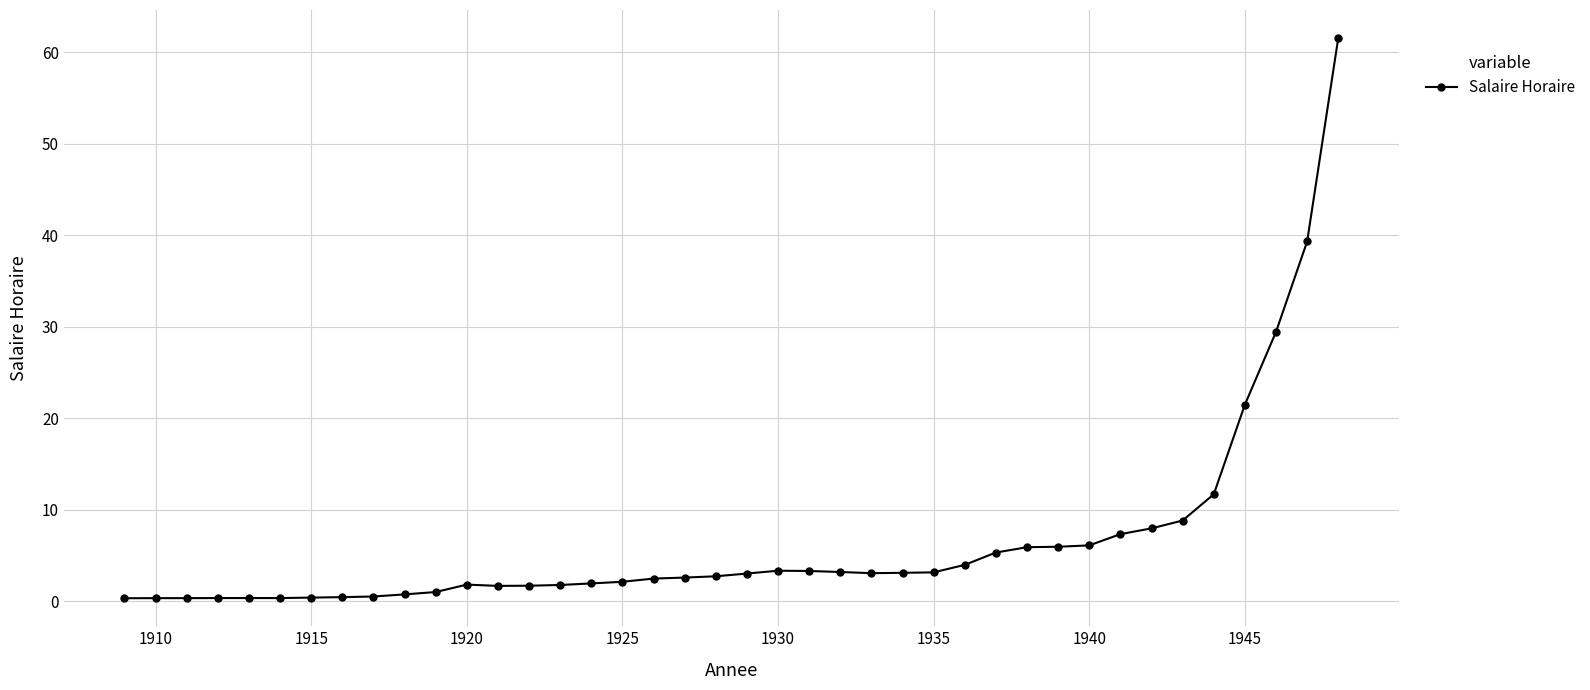

True or false: the data has more than 0 interior local peaks.

True